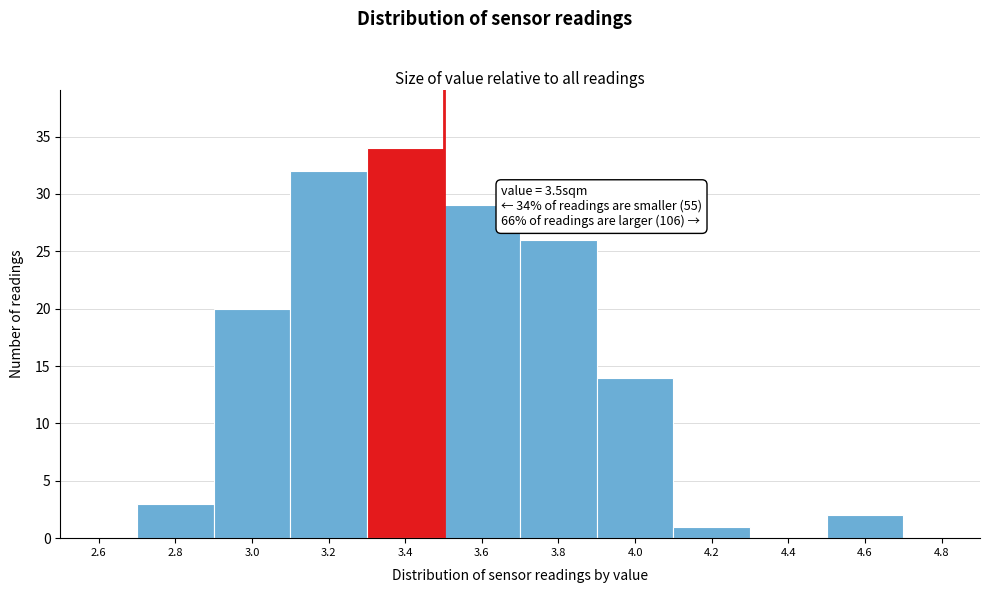

Over which range of the x-axis is the bar tallest?

3.3 to 3.5